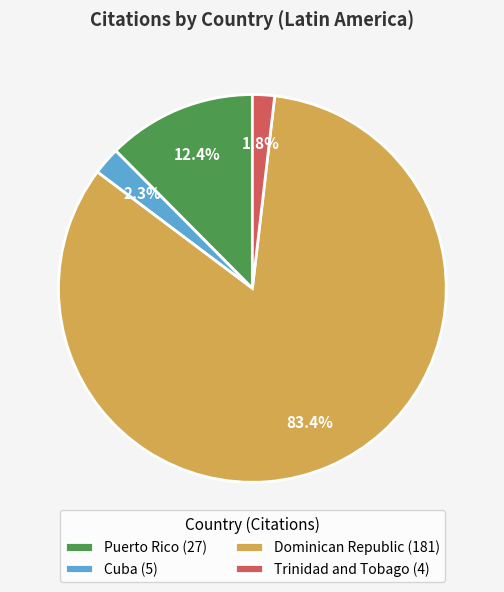

Is there a majority slice in this chart?

Yes